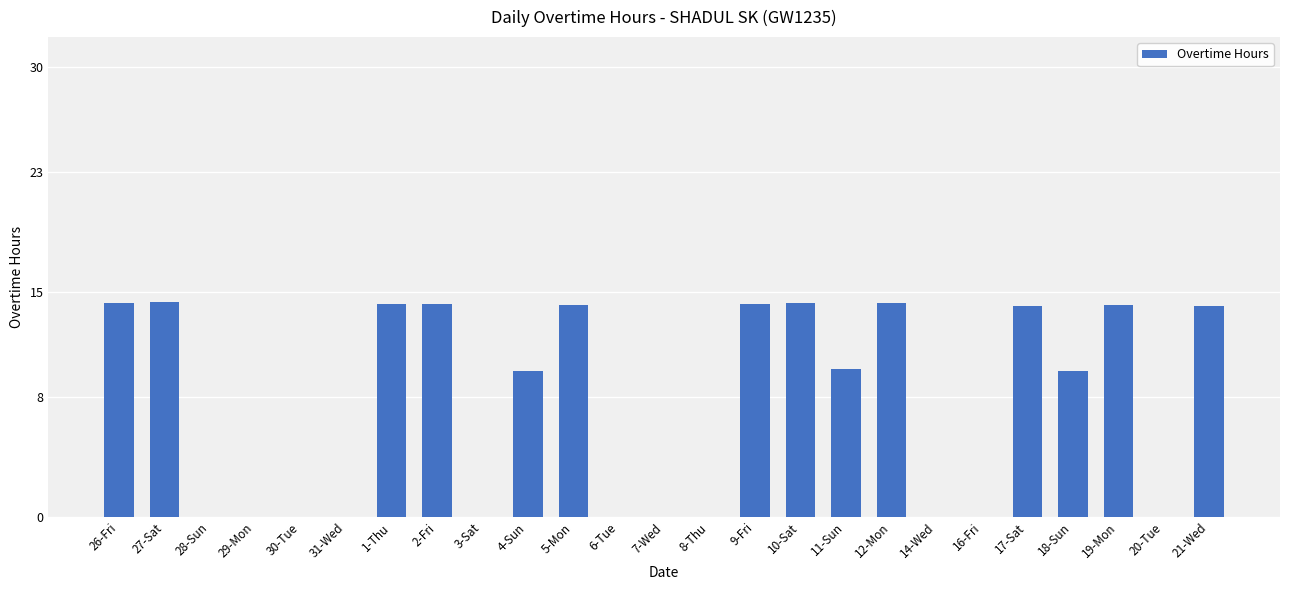

How many data points does each series have?

25